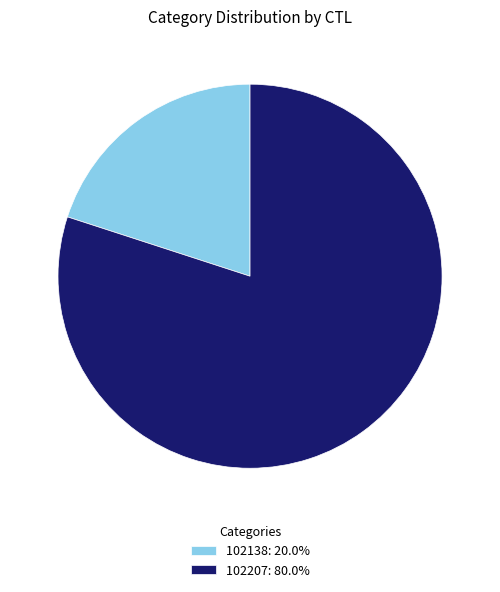

Does 102138 represent more than half of the total?

No